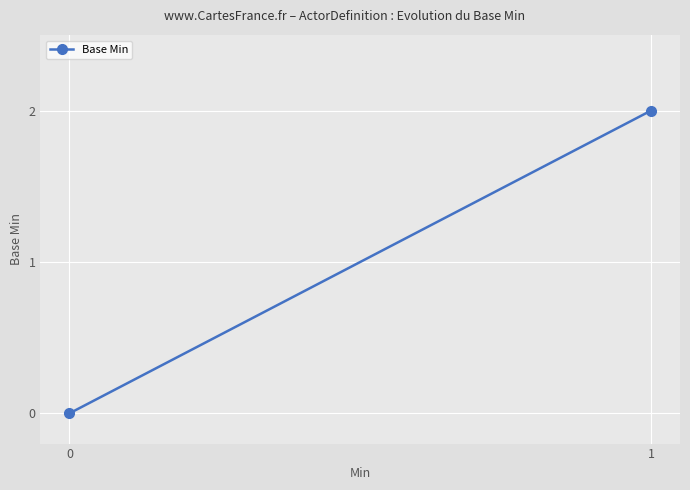

What is the sum of the values at 1 and 0?

2